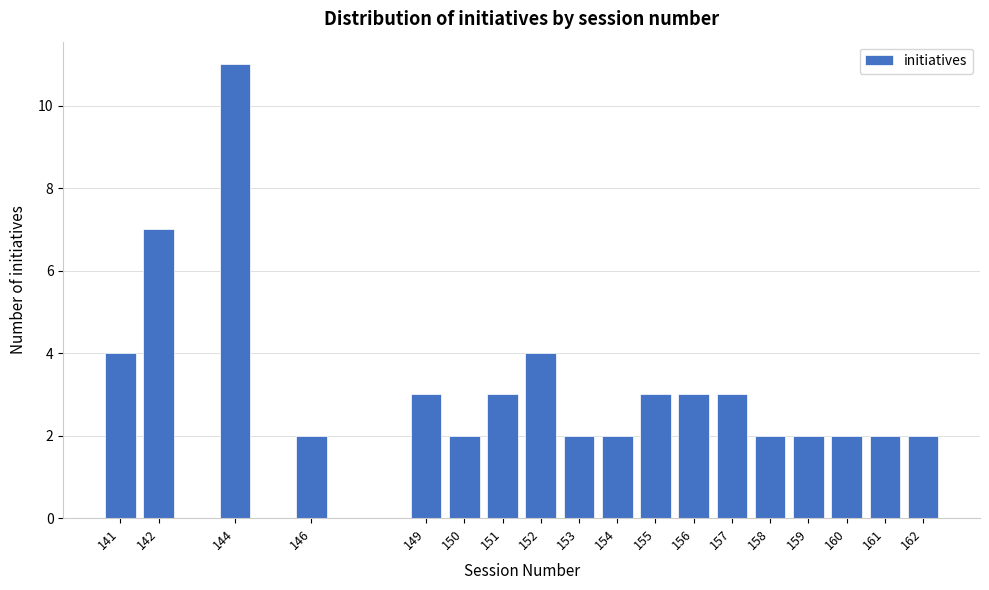

Reading right to left, extract all data points from this chart.

162=2	161=2	160=2	159=2	158=2	157=3	156=3	155=3	154=2	153=2	152=4	151=3	150=2	149=3	146=2	144=11	142=7	141=4